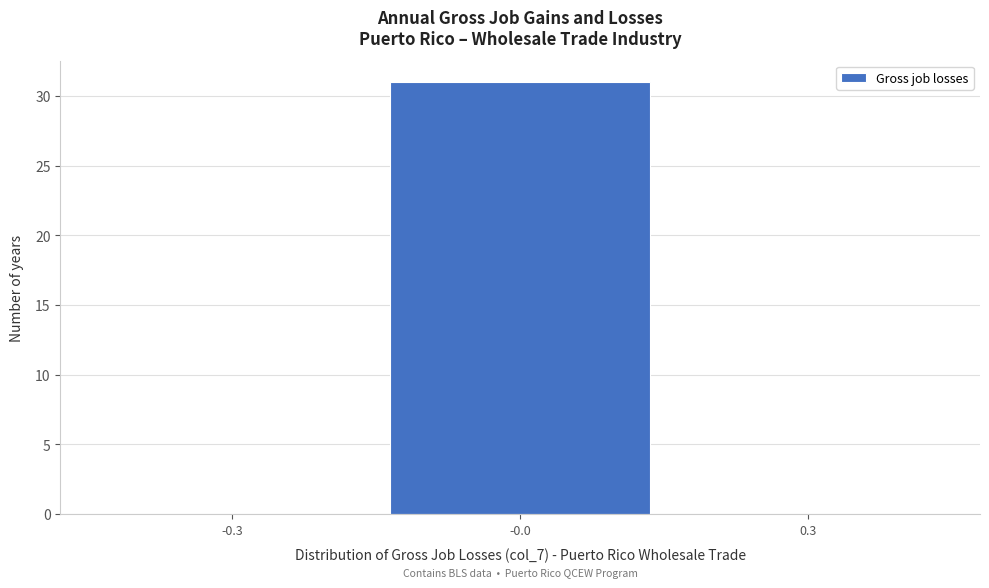

Reading right to left, extract all data points from this chart.

0.3=0	-0.0=31	-0.3=0